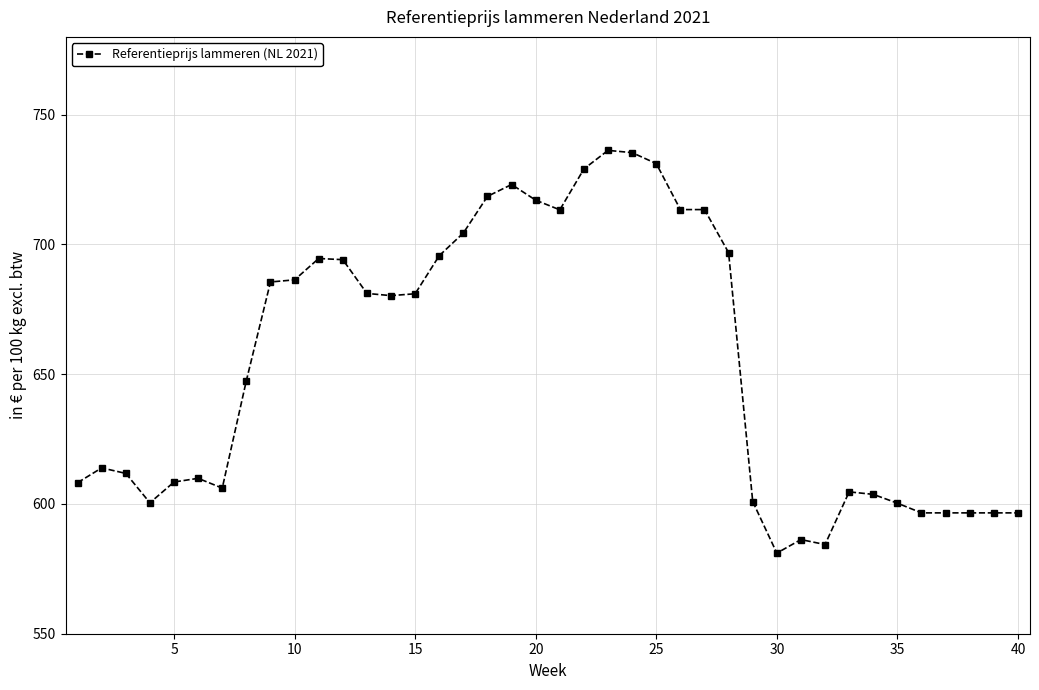

What is the smallest value displayed?

581.1